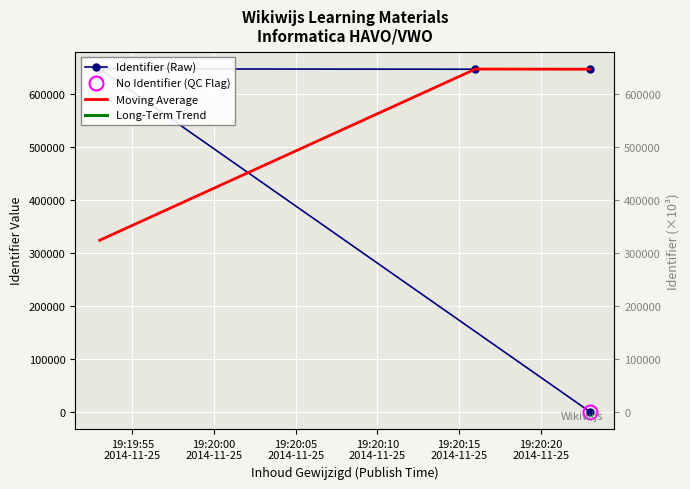

Reading left to right, transcribe all the data shown in this chart.

2014-11-25 19:20:23=0	2014-11-25 19:19:53=647807	2014-11-25 19:20:16=647100	2014-11-25 19:20:23=647102